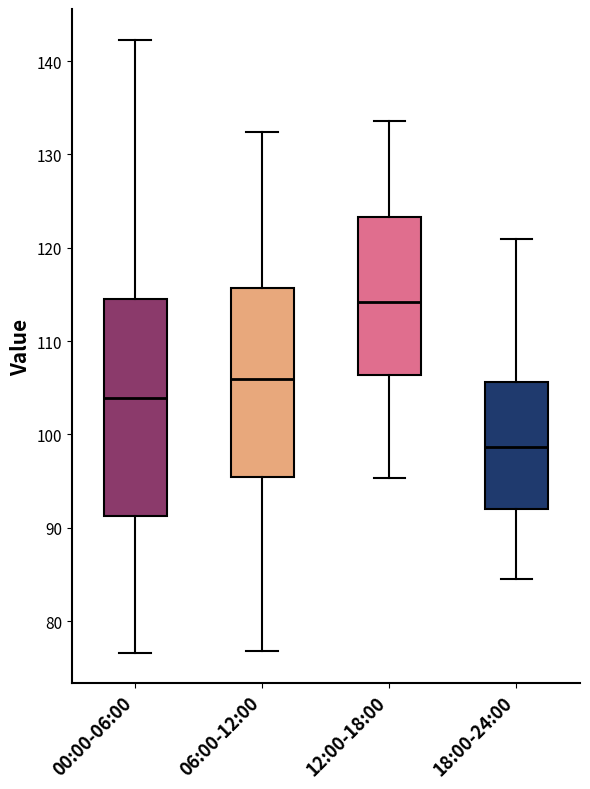

Reading left to right, read every box against the y-axis: the position of its median line, the range the box covers, and the ends of its whiskers. The values are not printed on the chart, so give them approximately, as read against the axis.

00:00-06:00: median 104, box 91 to 114, whiskers 77 to 142
06:00-12:00: median 106, box 95 to 116, whiskers 77 to 132
12:00-18:00: median 114, box 106 to 123, whiskers 95 to 134
18:00-24:00: median 99, box 92 to 106, whiskers 85 to 121